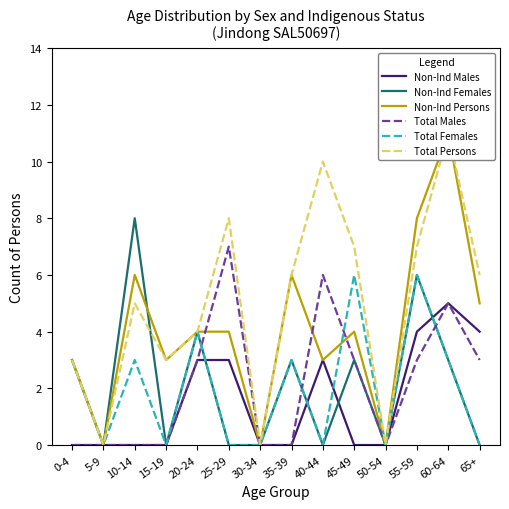

How many interior local valleys does the Total Females series have?

4